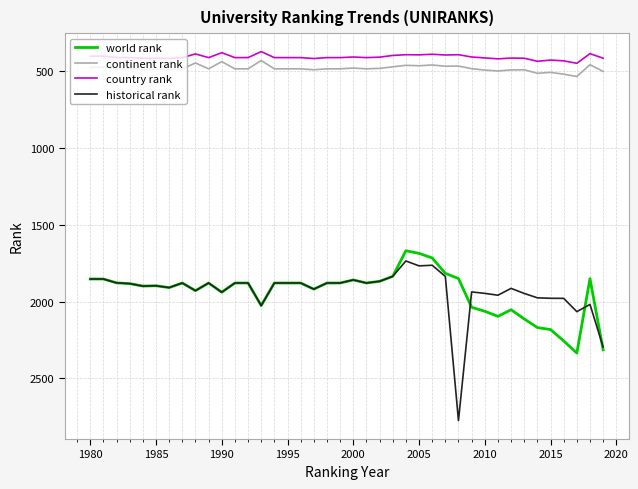

Which series has the largest range (max minus min)?

historical rank